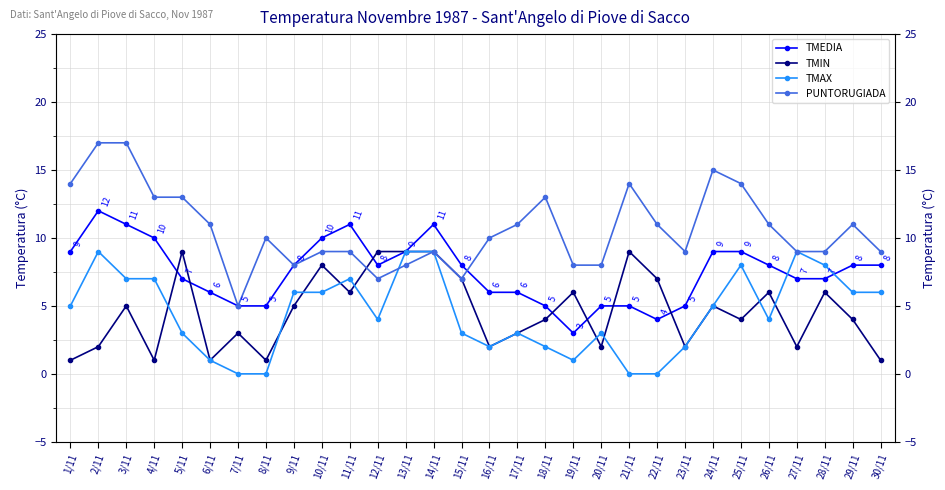

True or false: TMIN has more than 0 points higher than both neighbors.

True